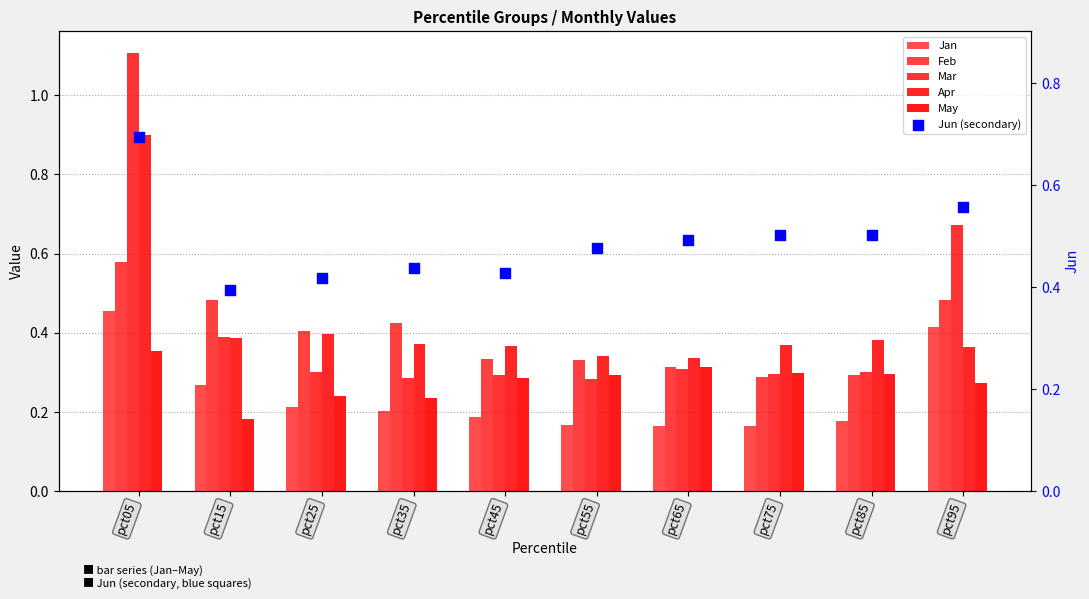

Which series contains the highest Y value?

Mar